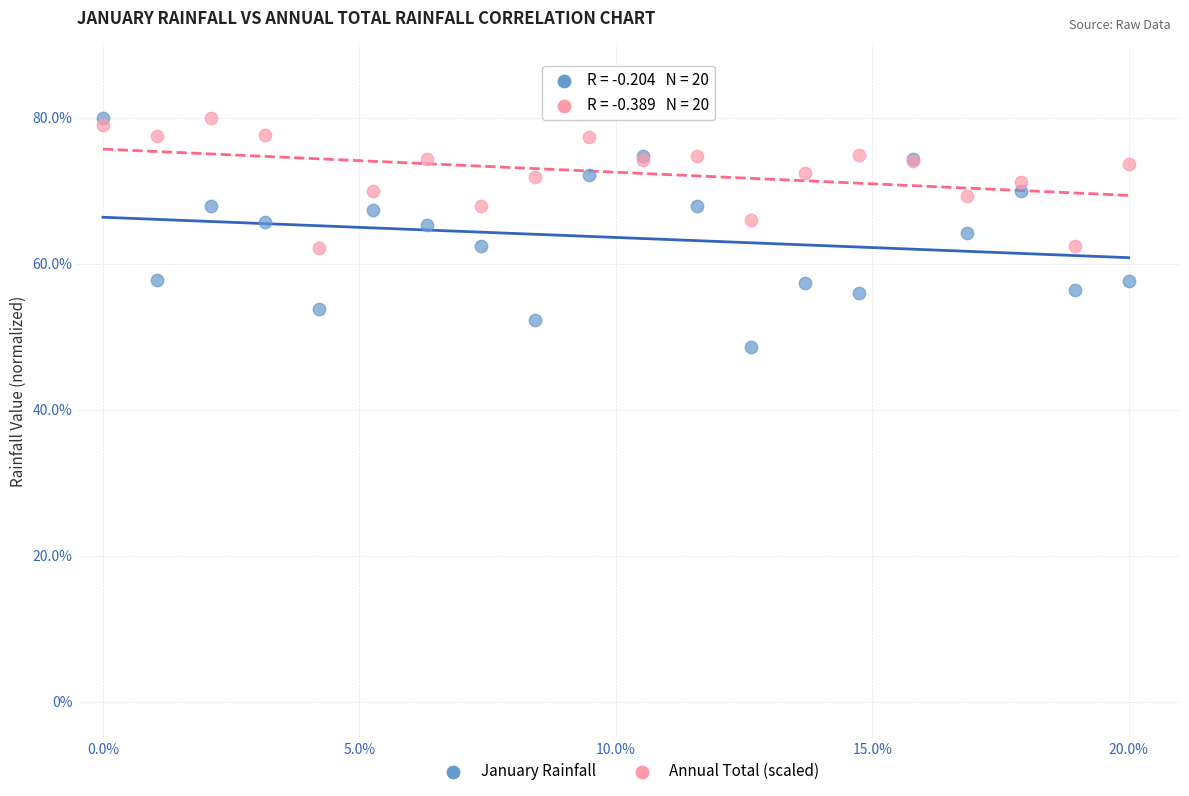

Which series has the largest Y range (max minus min)?

January Rainfall